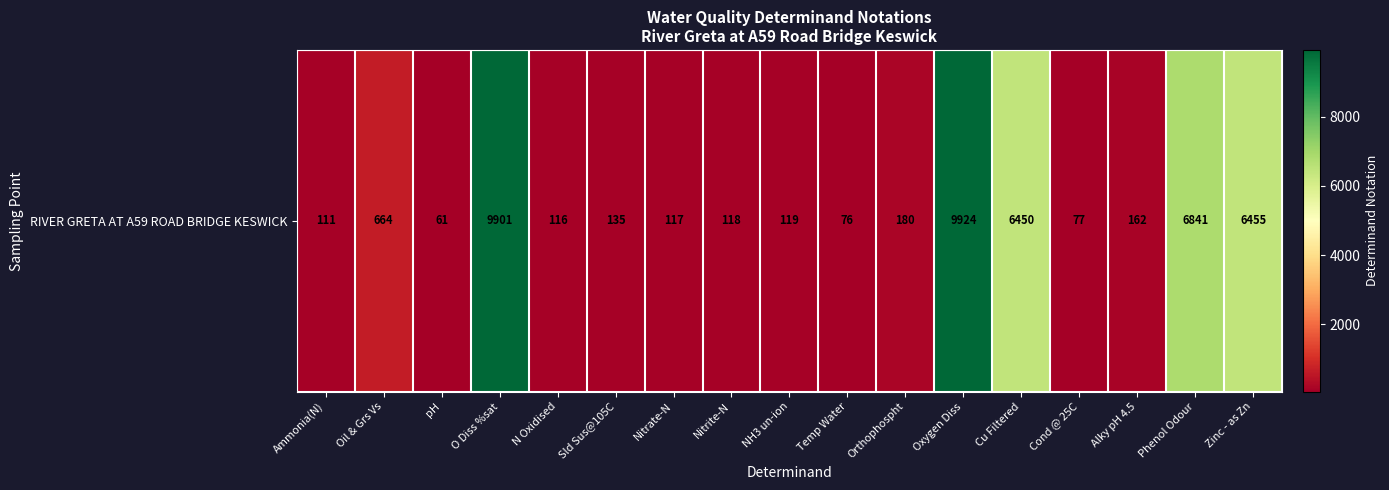

What is the change in value from Cu Filtered to Phenol Odour?

+391